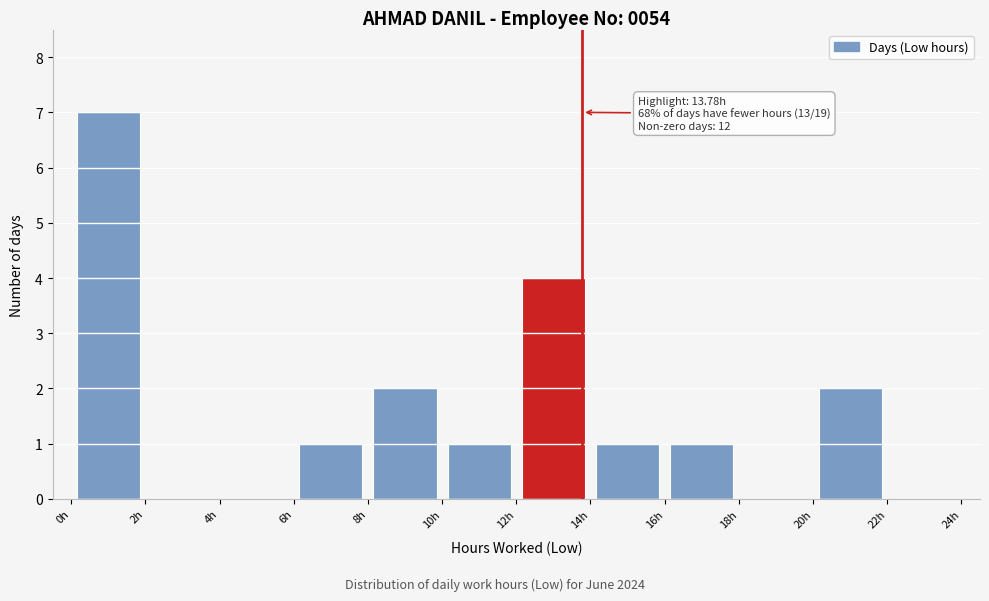

Over which range of the x-axis is the bar tallest?

0 to 2